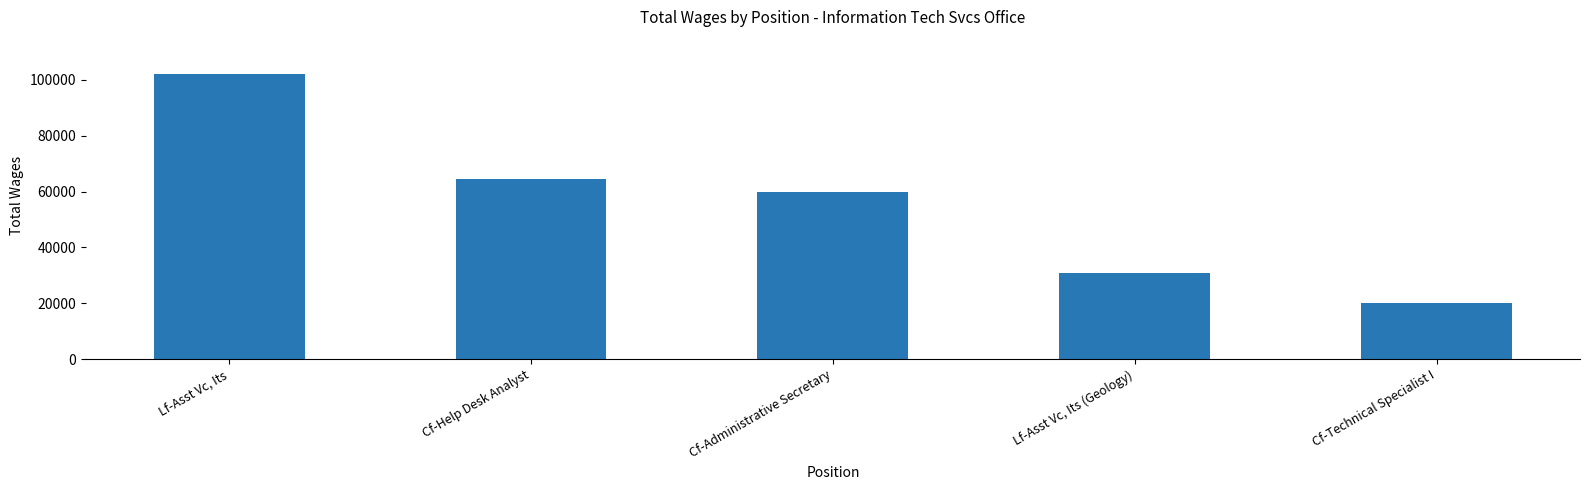

What is the ratio of the value at Cf-Administrative Secretary to the value at Lf-Asst Vc, Its (Geology)?

1.9